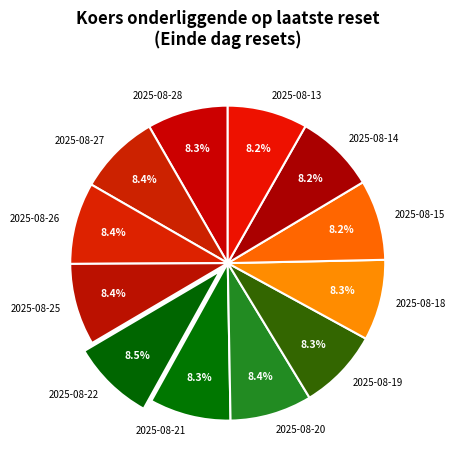

What percentage do 2025-08-27 and 2025-08-13 together represent?

16.6%